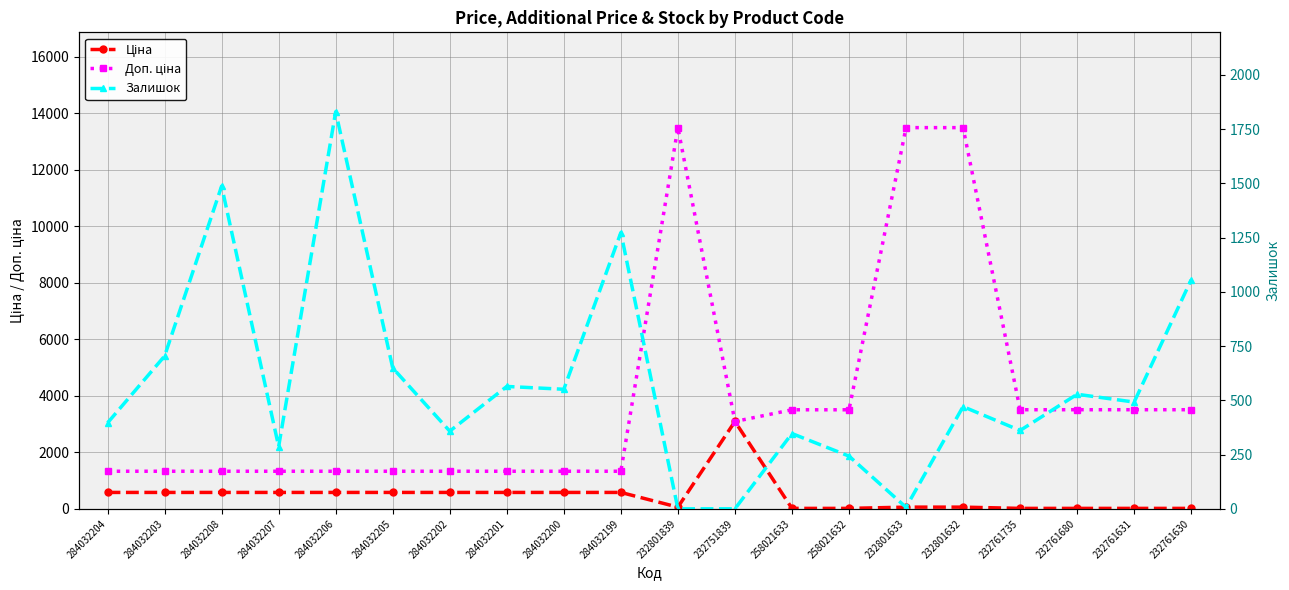

What is the total value across all series at 232761630?

4579.6